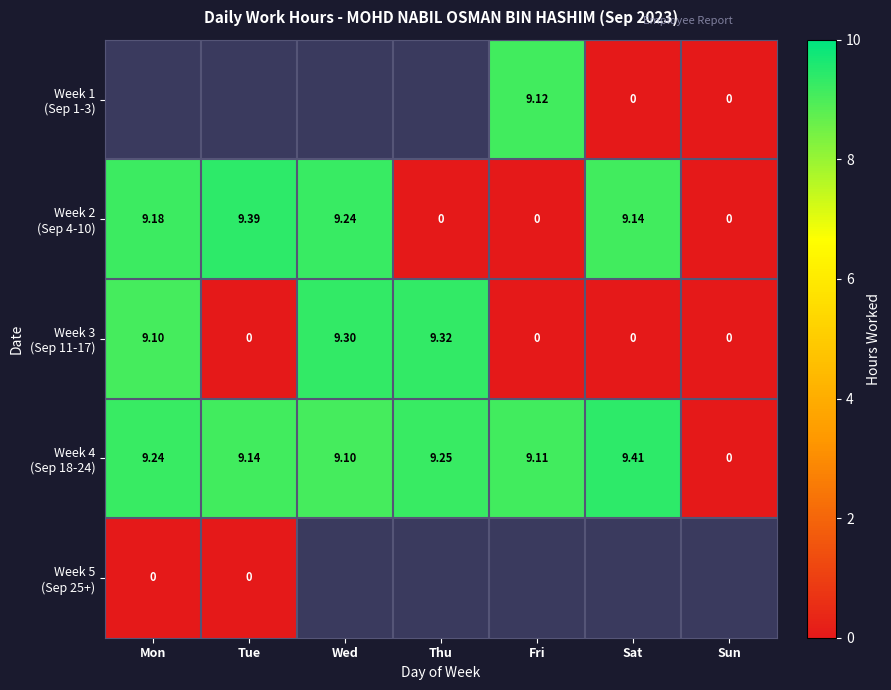

How many positive values does the Week 4 (Sep 18-24) series have?

6